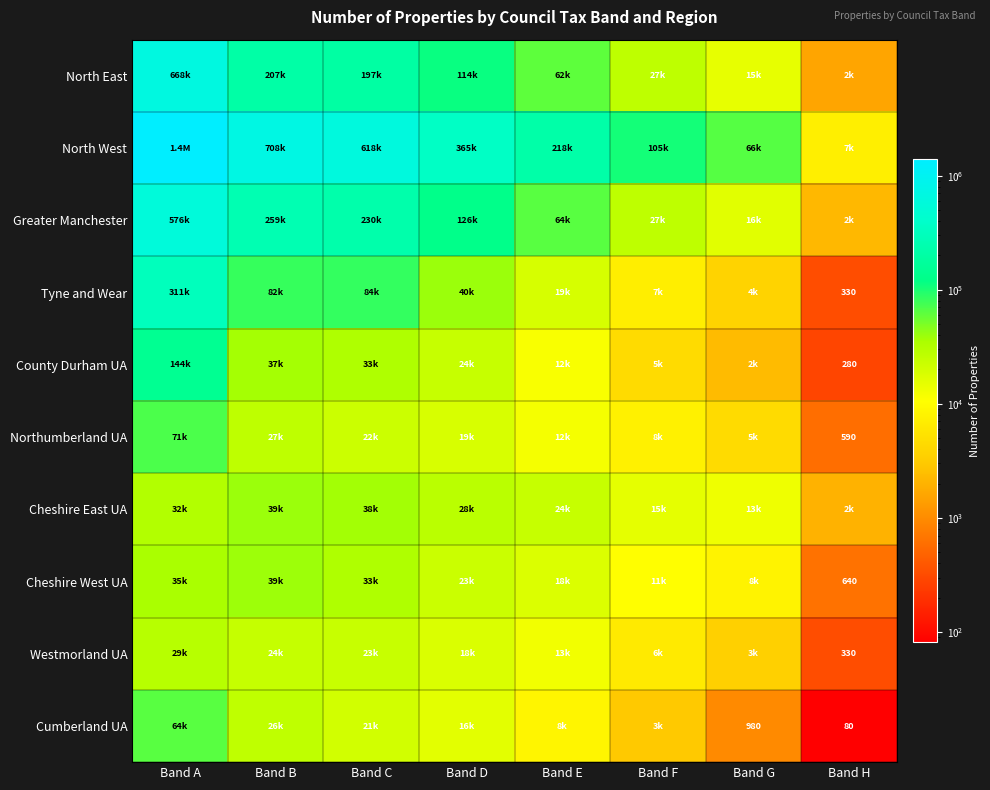

How many distinct data groups are displayed?

10